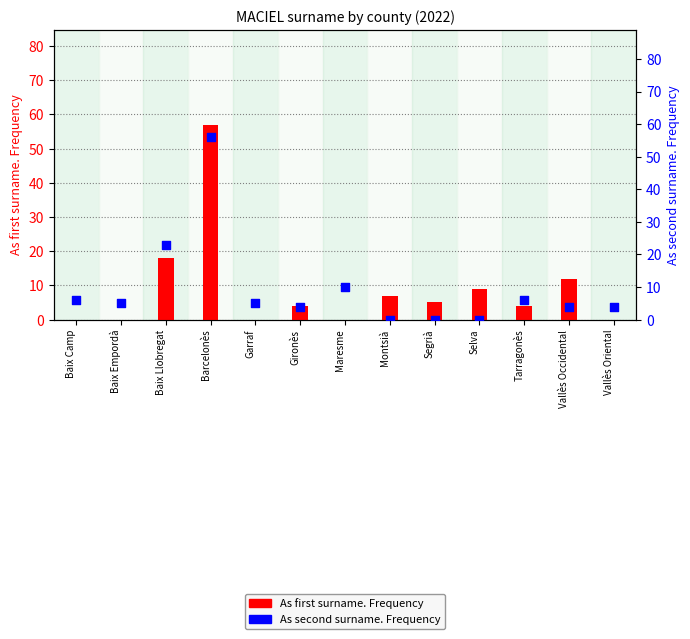

Which series has the widest spread of Y values?

As first surname. Frequency